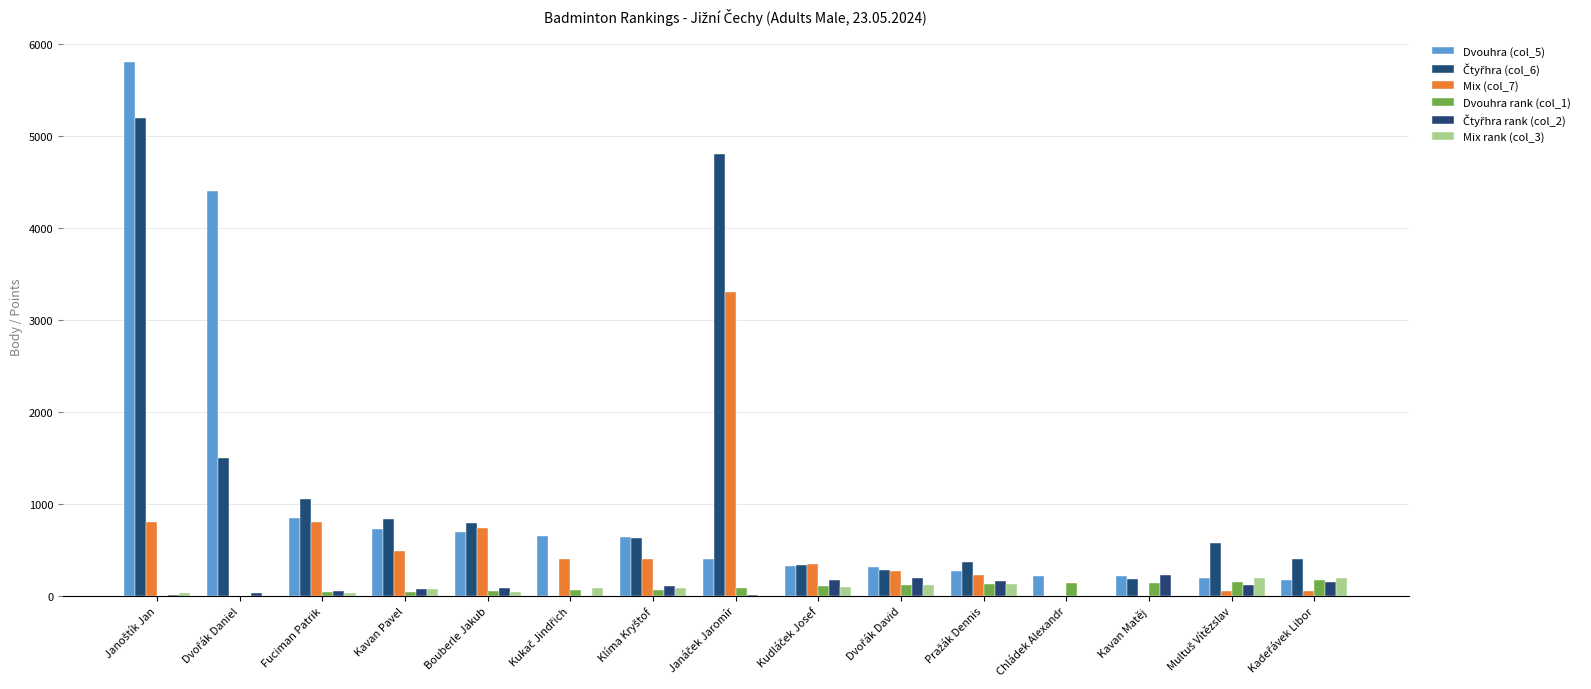

List the series in order of their peak value, lowest first.

Dvouhra rank (col_1), Mix rank (col_3), Čtyřhra rank (col_2), Mix (col_7), Čtyřhra (col_6), Dvouhra (col_5)